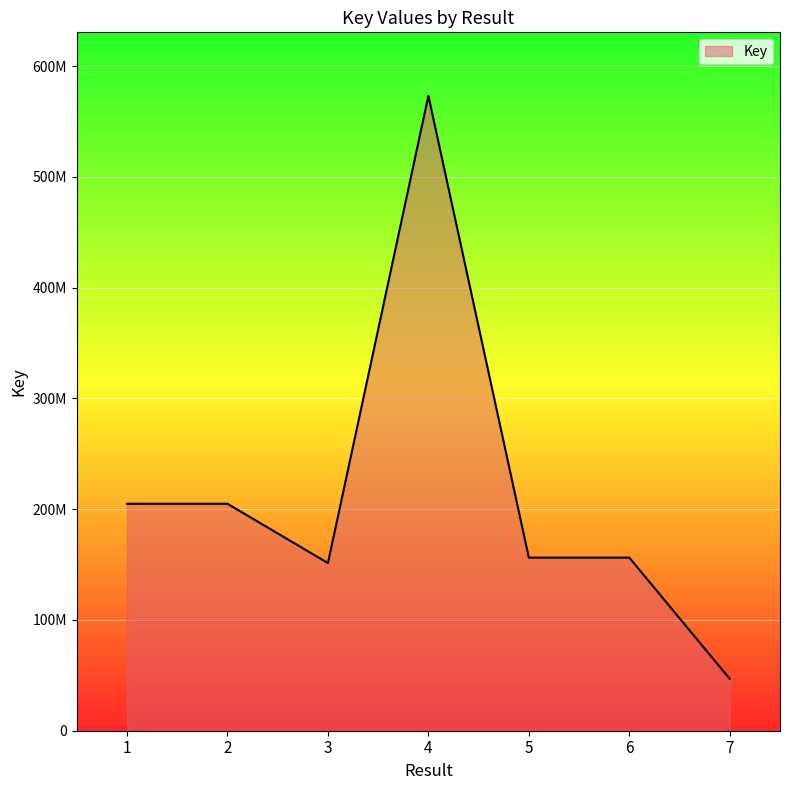

Does the chart have visible grid lines?

Yes